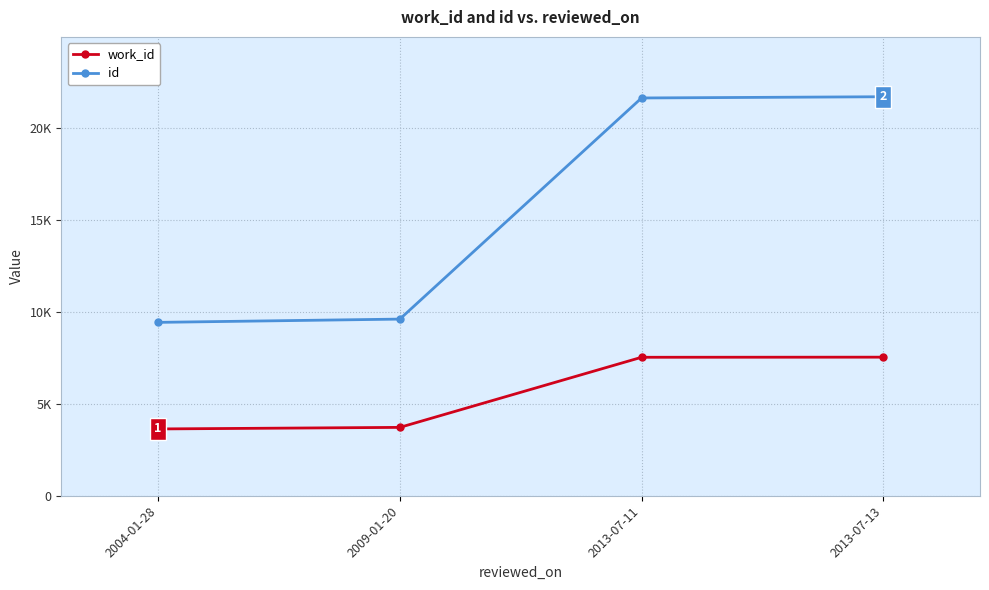

Where is id nearest to the value 15577?

2009-01-20